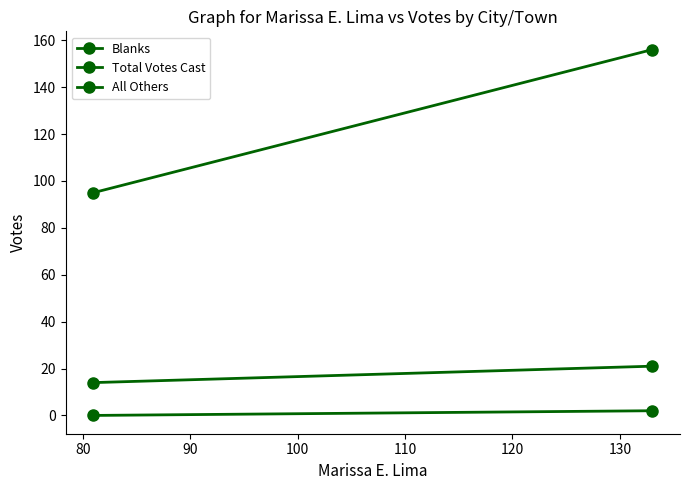

What is the difference between the maximum and minimum values in the Blanks series?

7